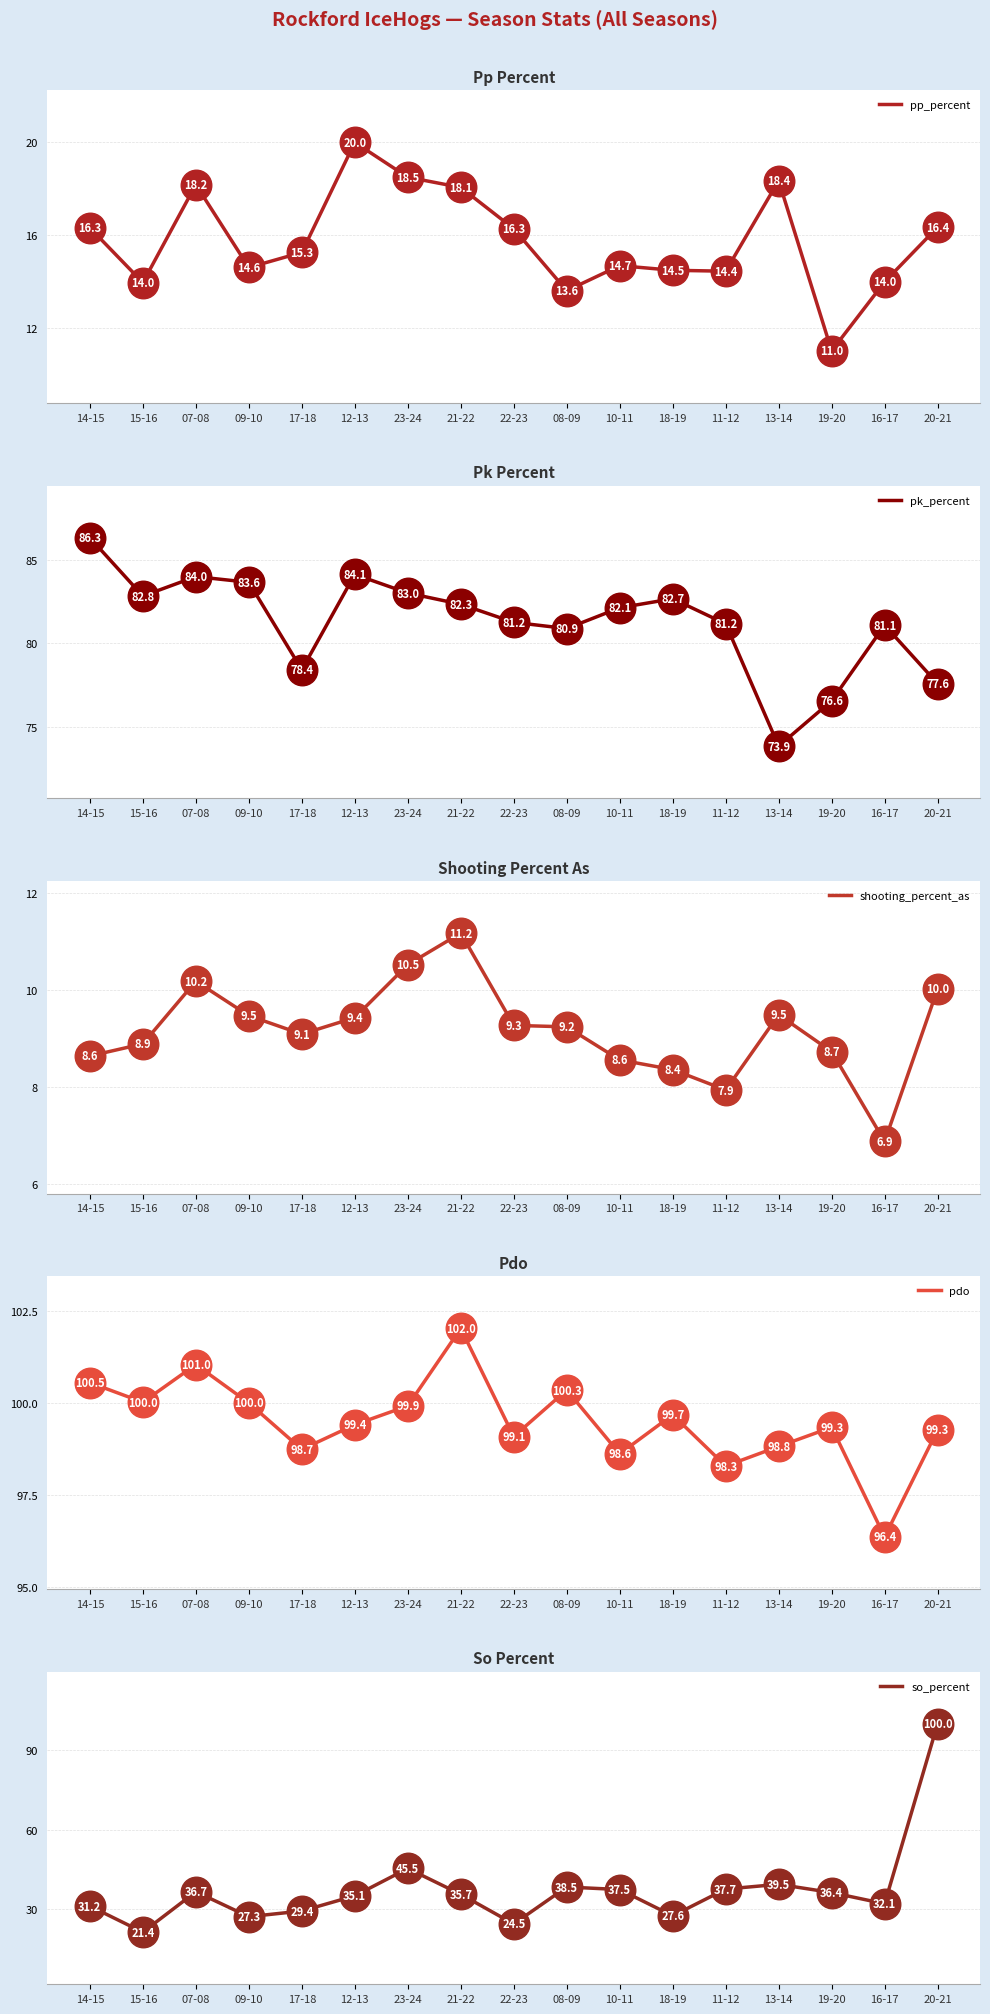

True or false: pp_percent and so_percent cross at least once.

False